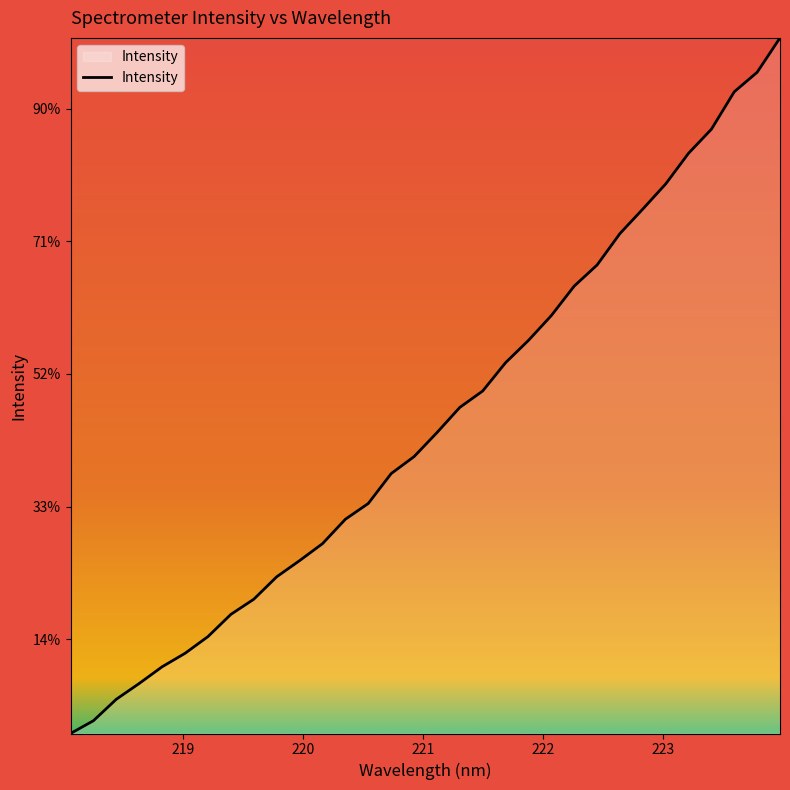

Is this an area chart (filled region under the line)?

Yes